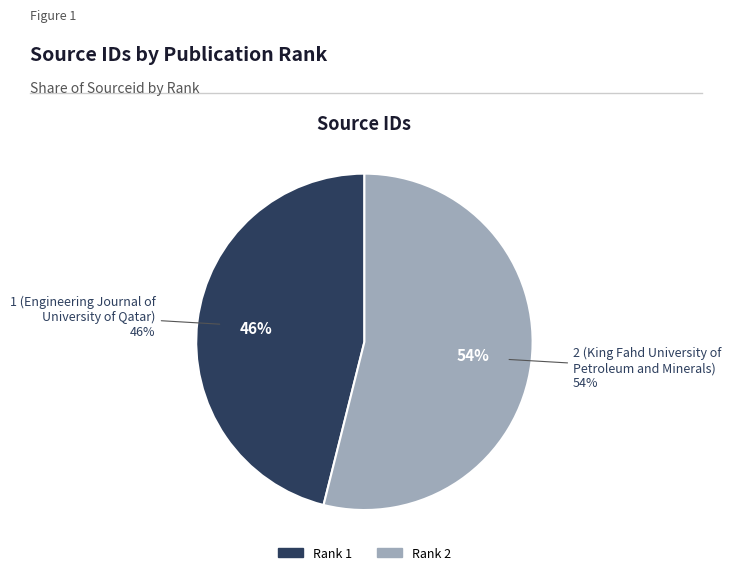

Do 1 (Engineering Journal of
University of Qatar) and 2 (King Fahd University of
Petroleum and Minerals) together represent more than half of the pie?

Yes